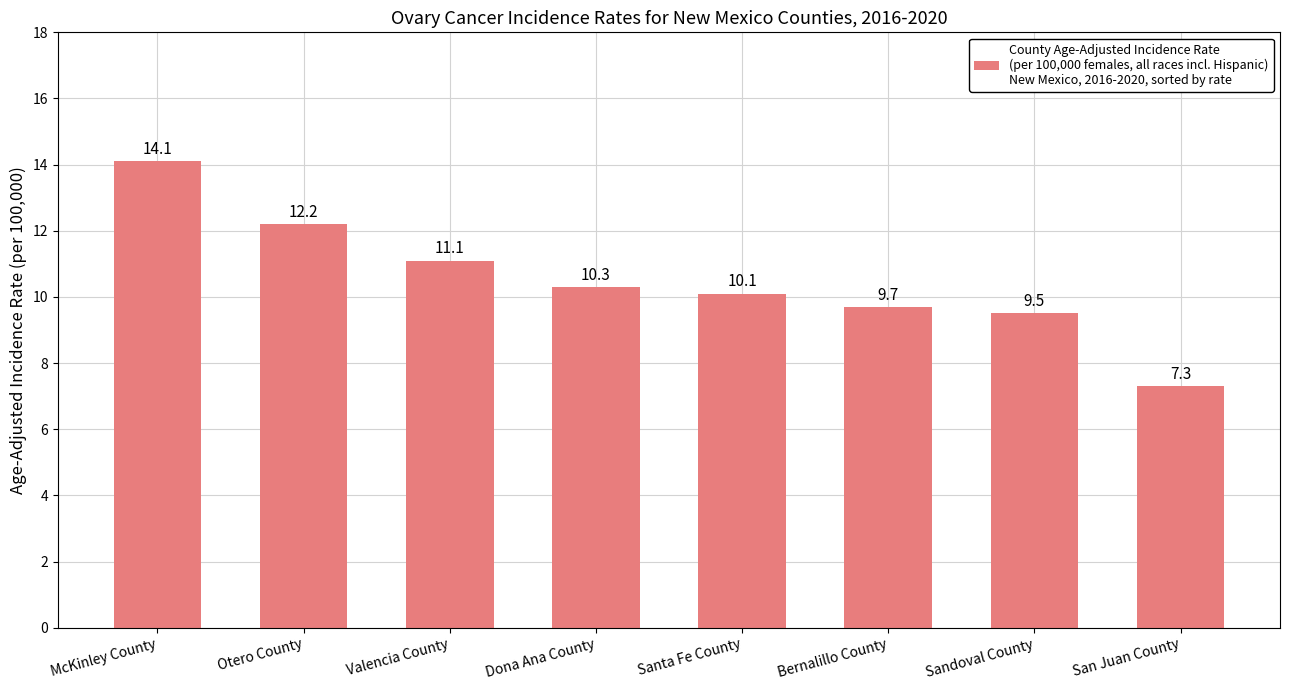

What is the label of the 2nd bar from the right?

Sandoval County